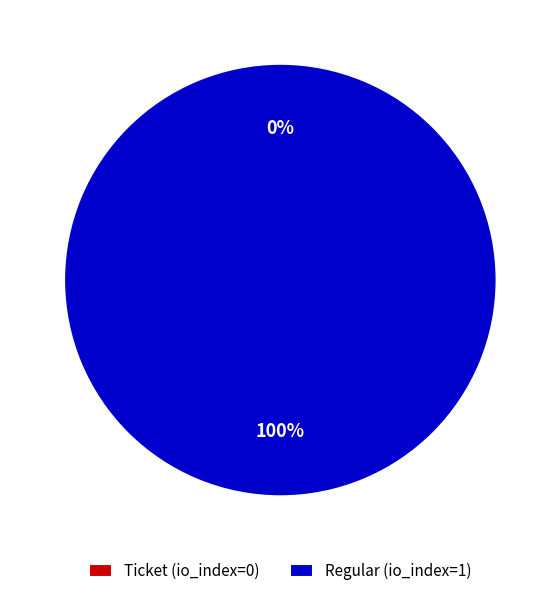

Rank the categories by value from lowest to highest.

Ticket, Regular